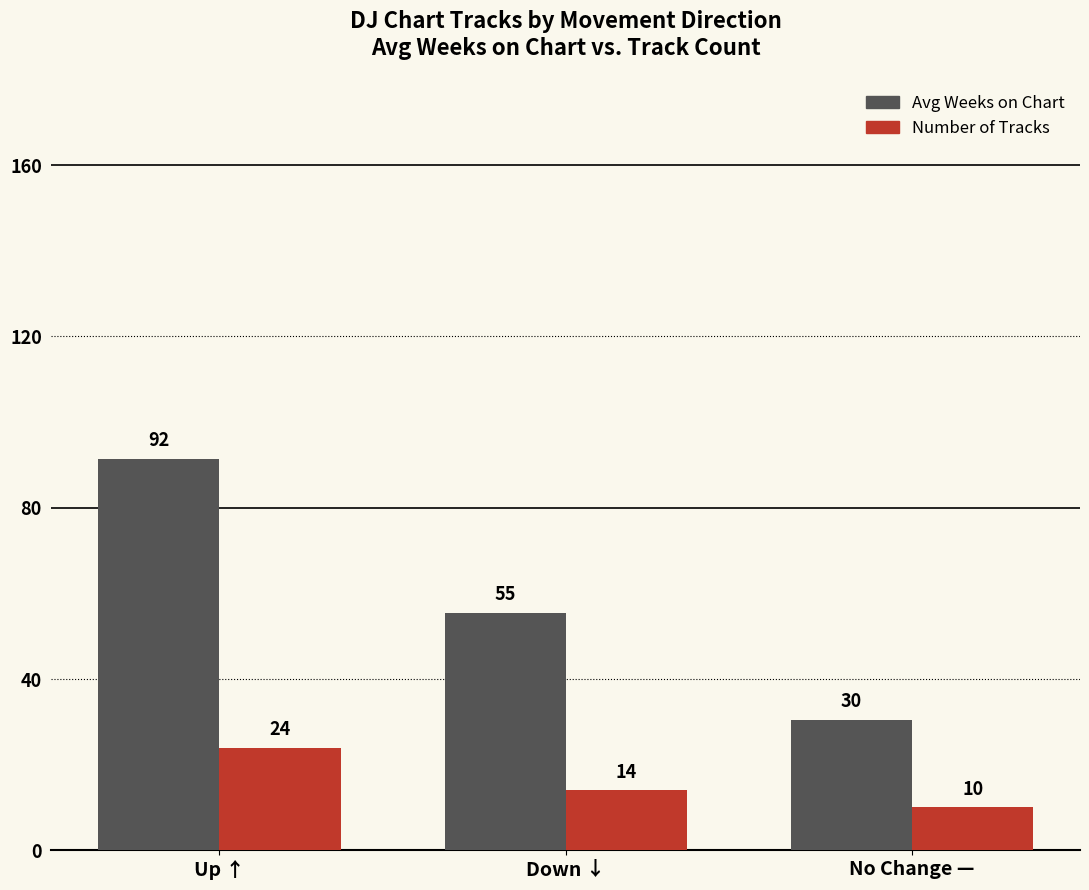

The value of Number of Tracks at Down ↓ is 14.0. True or false?

True